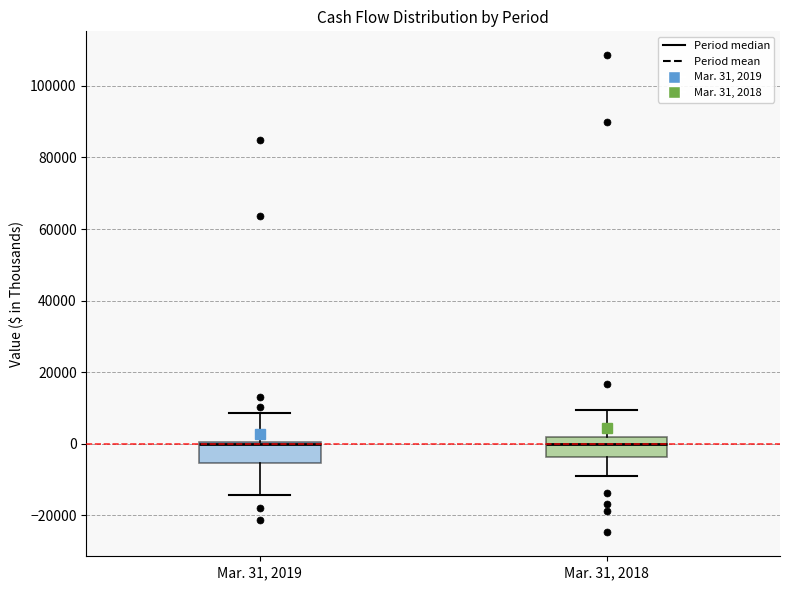

Reading left to right, transcribe this box plot: for each box, give where its median line is, the range the box spans, and where its two whiskers end, as read against the y-axis. The values are not printed on the chart, so give them approximately, as read against the axis.

Mar. 31, 2019: median 0 (just below the box's upper edge), box -6000 to 0, whiskers -14000 to 8000
Mar. 31, 2018: median 0, box -4000 to 2000, whiskers -8000 to 10000